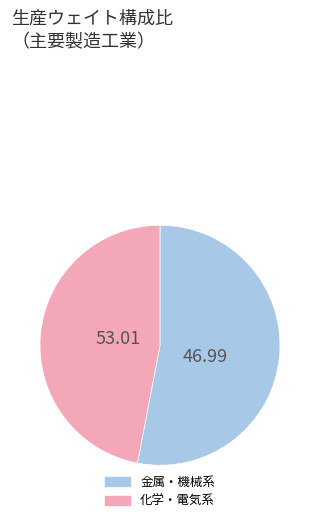

How many slices are in this pie chart?

2